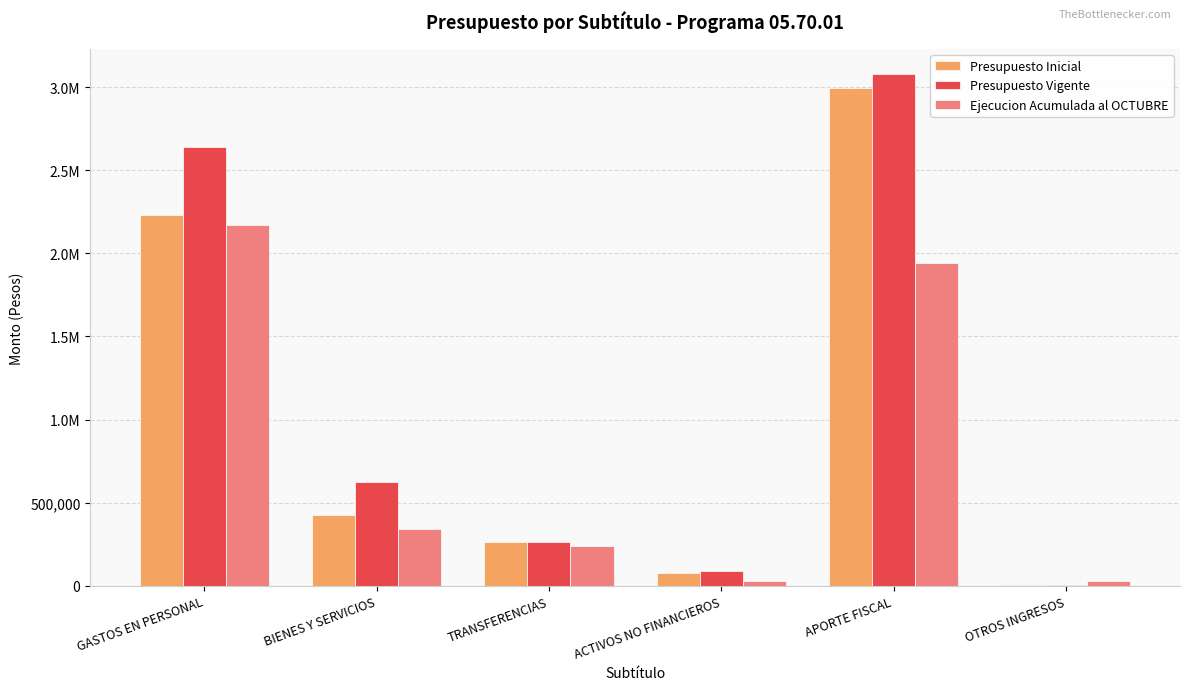

Which series changed the most between GASTOS EN PERSONAL and ACTIVOS NO FINANCIEROS?

Presupuesto Vigente